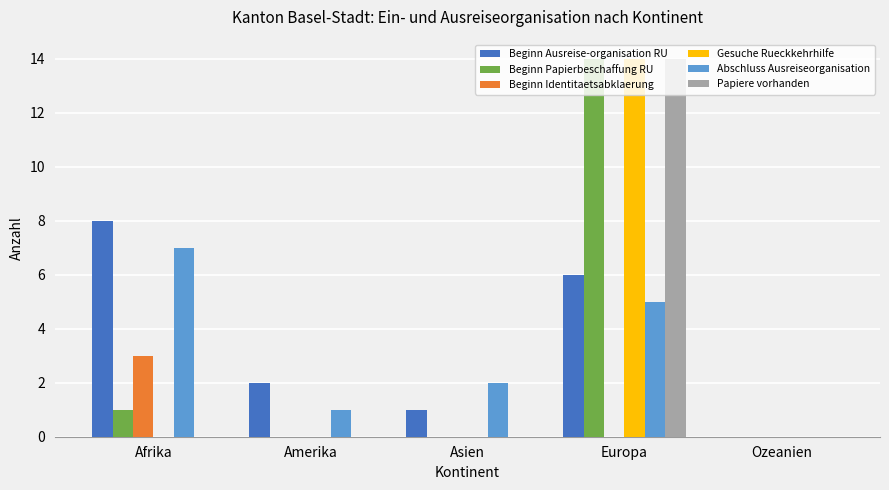

The Beginn Ausreise-organisation RU series shows -3 at Ozeanien. True or false?

False